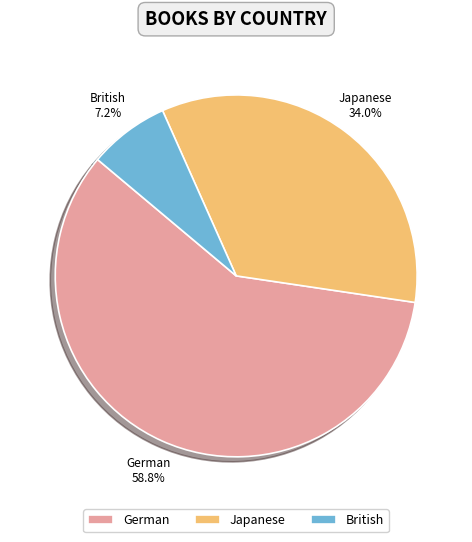

What percentage is the British slice, to the nearest percent?

7%